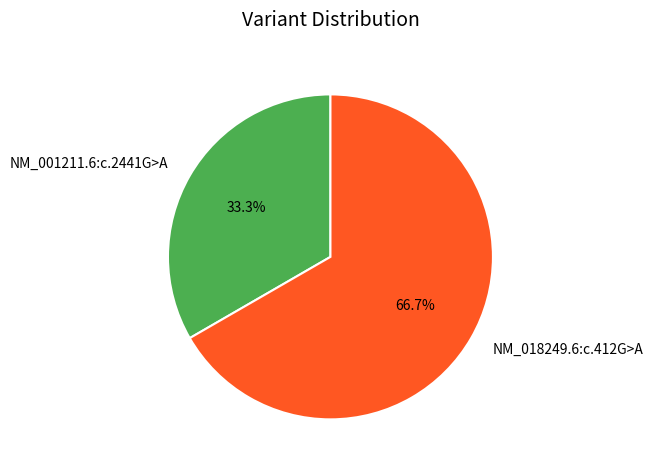

Count the number of slices in the pie.

2